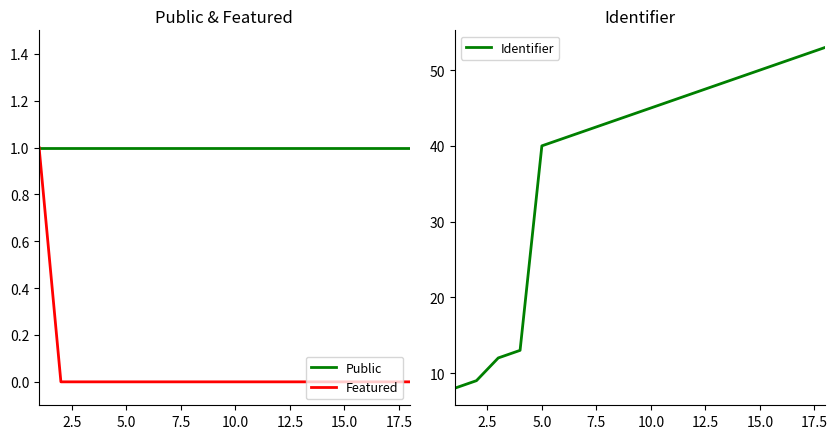

Rank the series by their maximum value, from lowest to highest.

Public, Featured, Identifier